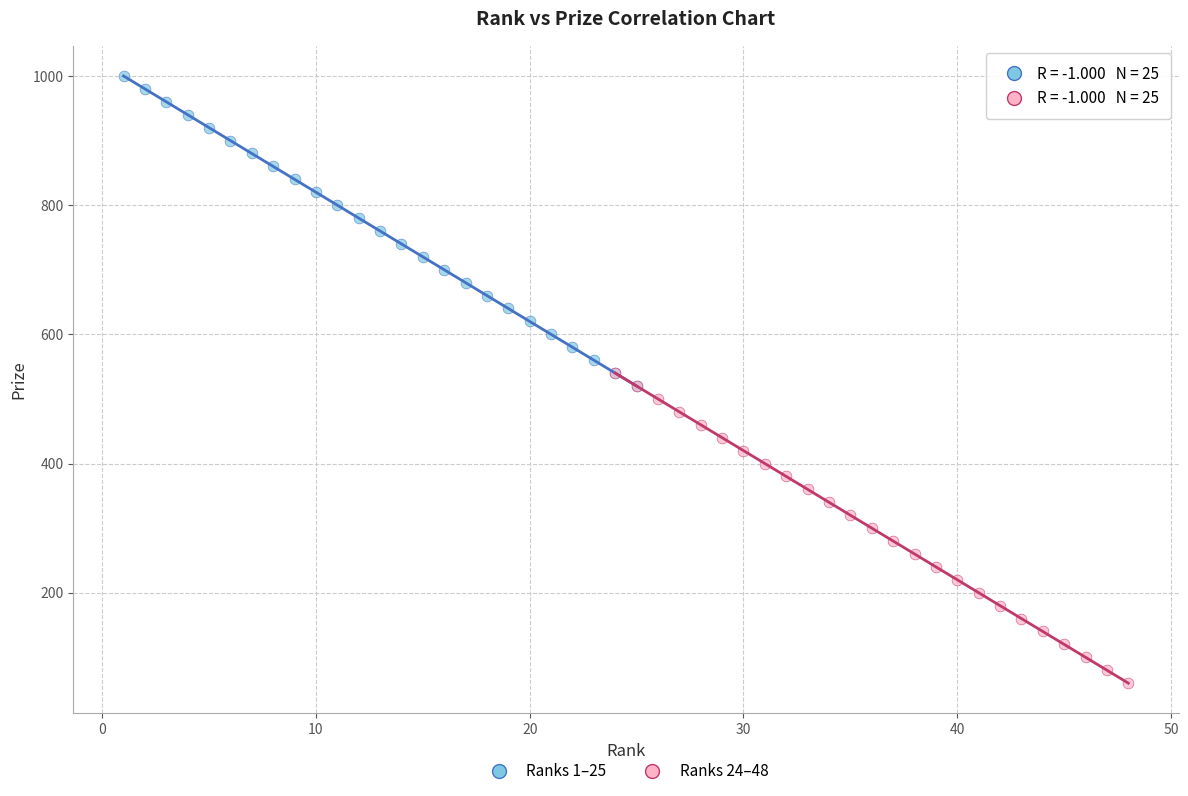

Which series contains the highest Y value?

Ranks 1–25